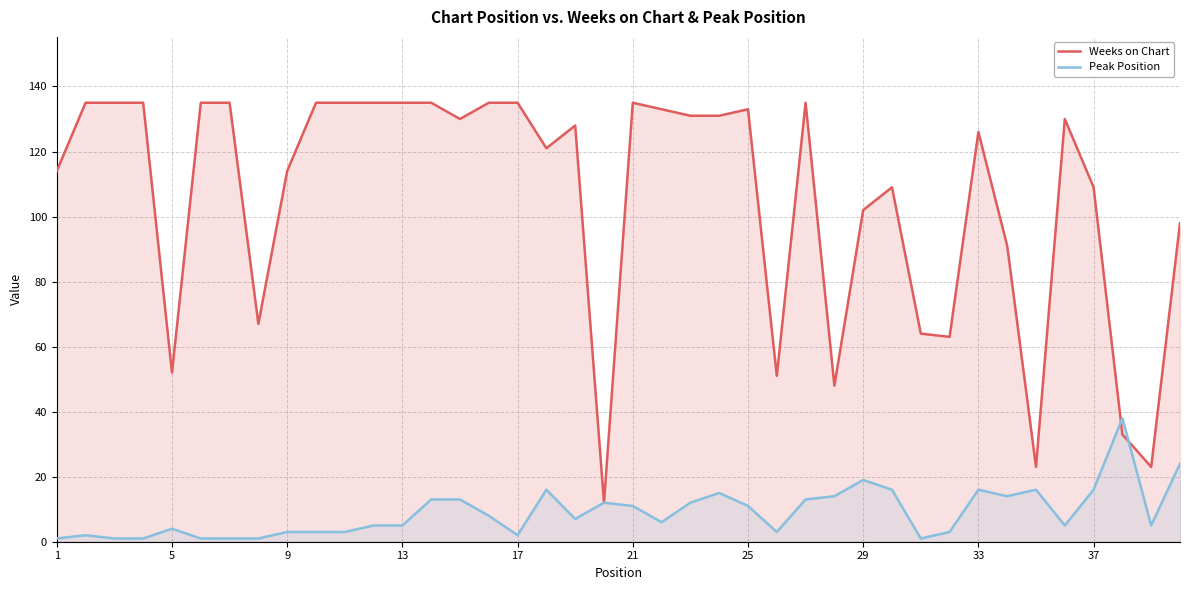

What is the difference between the maximum and minimum values in the Peak Position series?

37